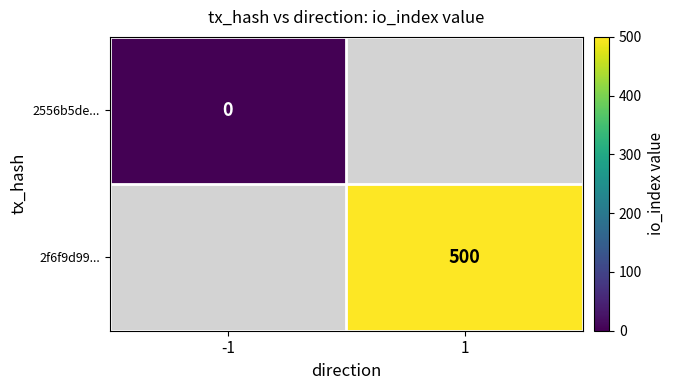

The 2f6f9d99... series shows 500 at 1. True or false?

True